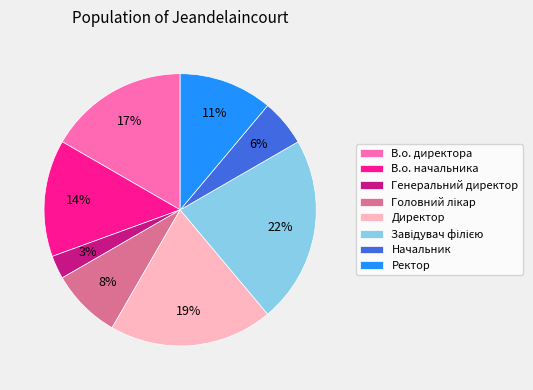

The В.о. начальника slice represents 8% of the pie. True or false?

False